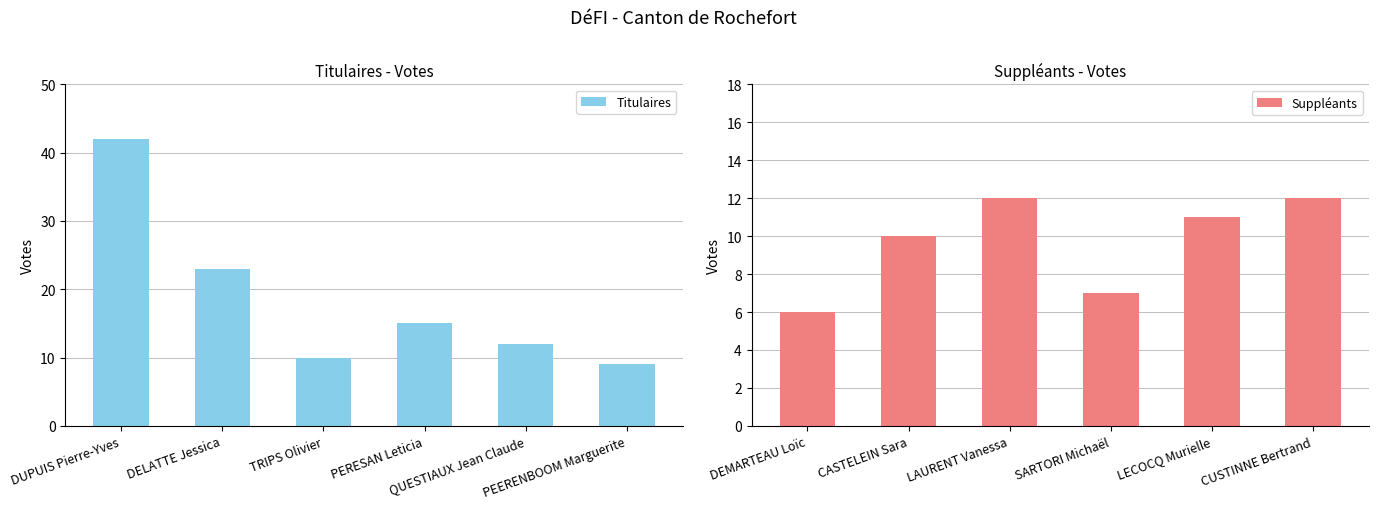

How many data points in Suppléants are above 11?

2